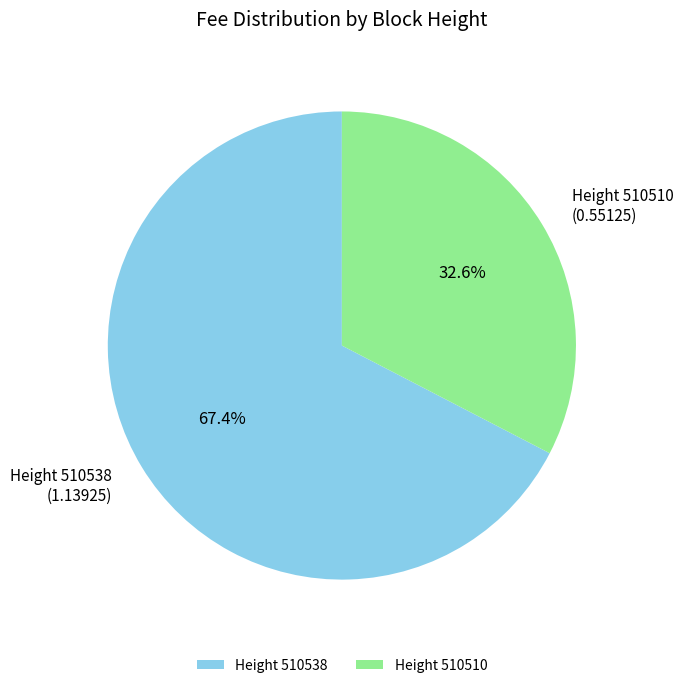

How many slices are in this pie chart?

2